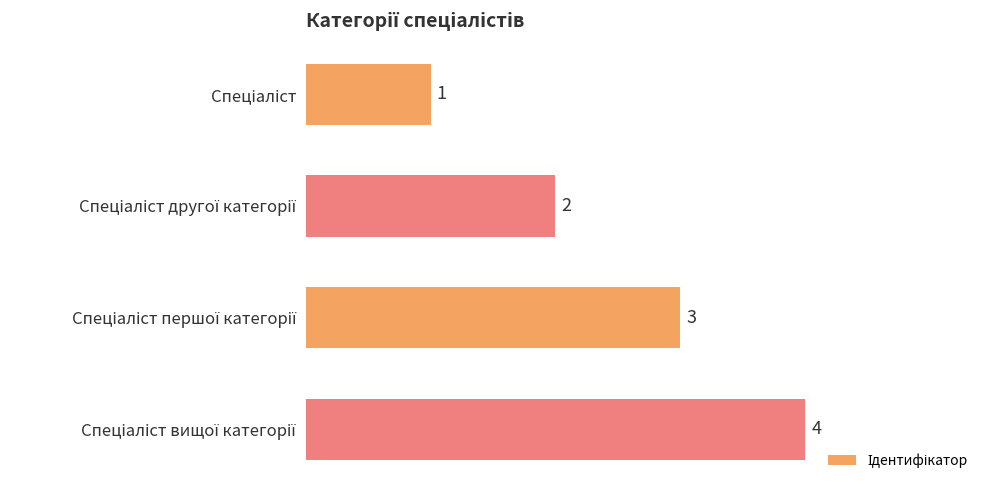

What is the greatest value displayed?

4